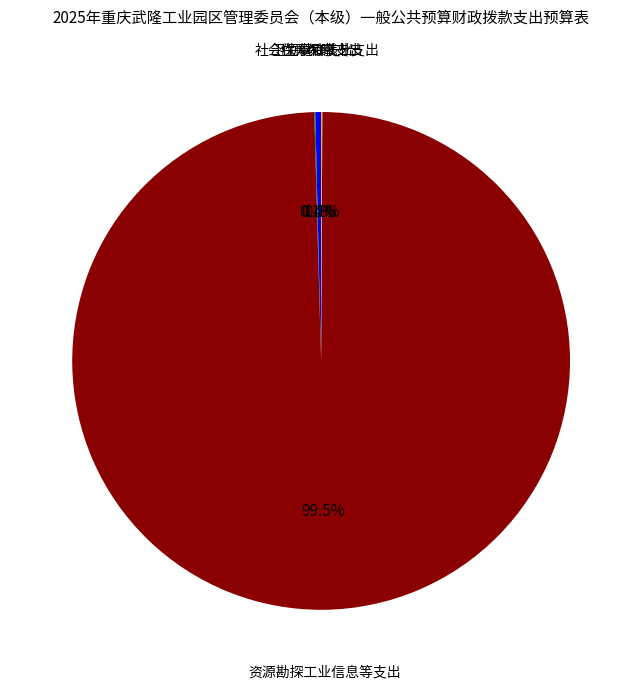

Which category has the biggest portion of the pie?

资源勘探工业信息等支出